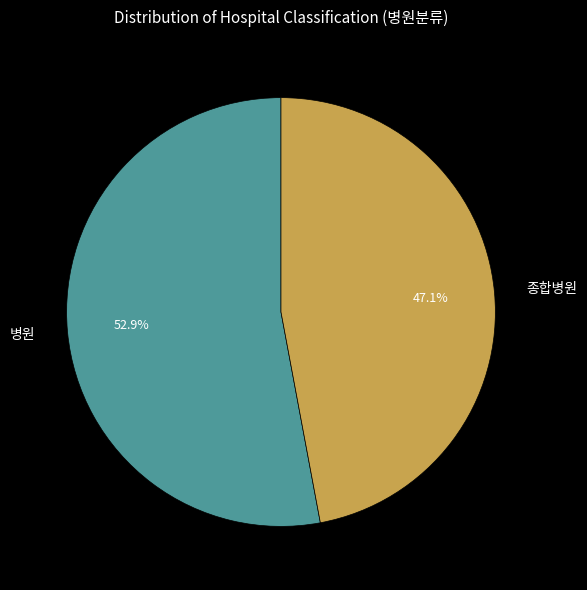

To the nearest percent, what is the combined percentage of 종합병원 and 병원?

100%